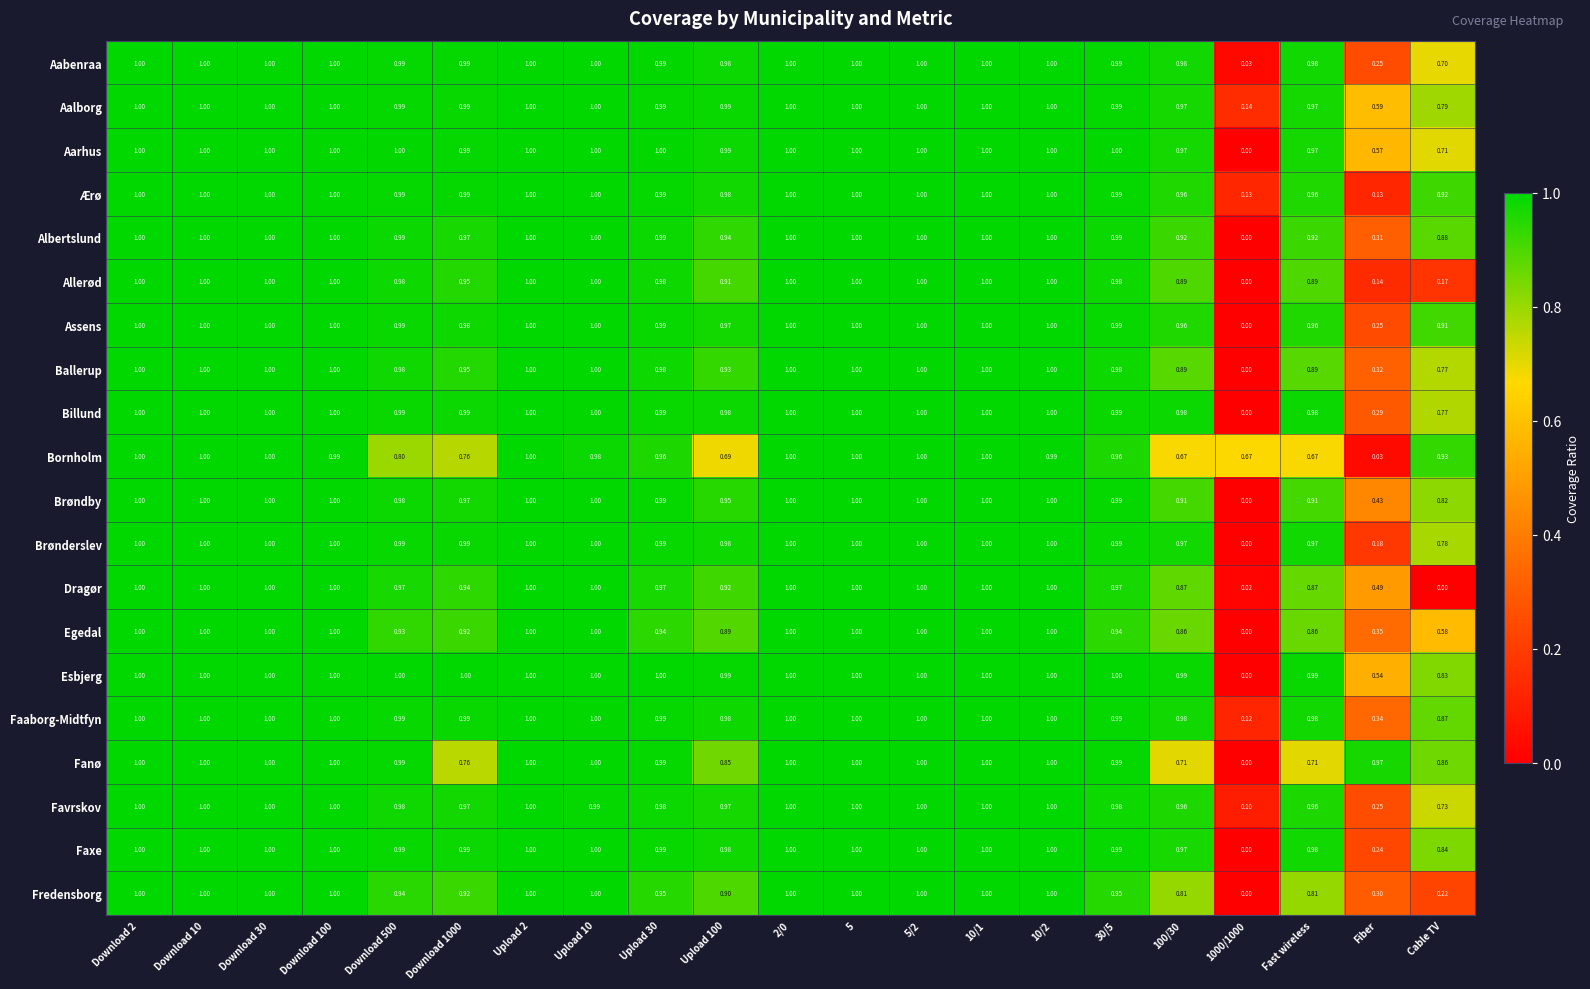

Which series has the largest total across all categories?

Aalborg